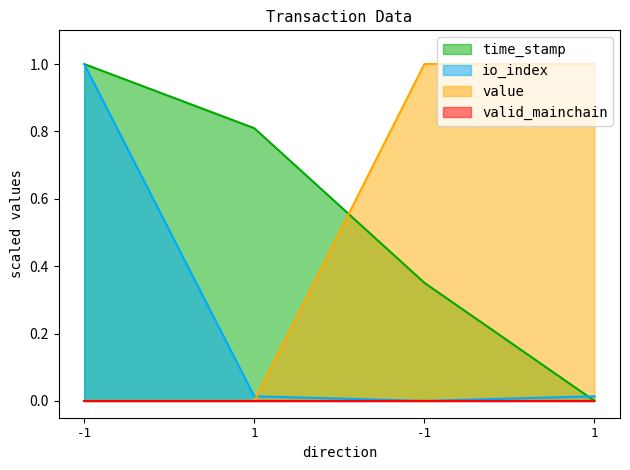

Is it true that io_index equals 0.0 at -1?

True